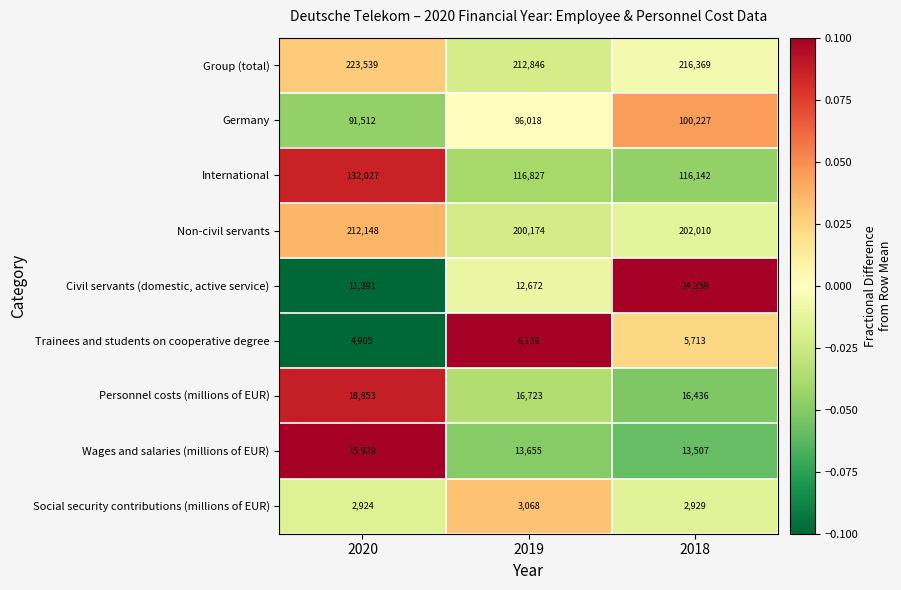

How many series are shown in this chart?

9